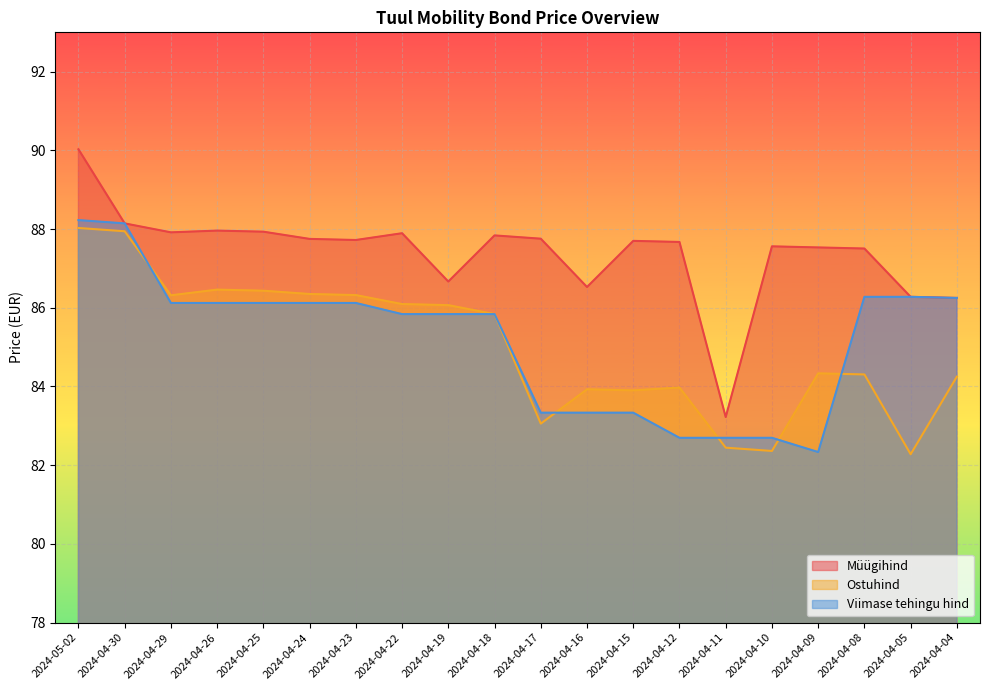

Read the Müügihind value at 2024-04-04.

86.2